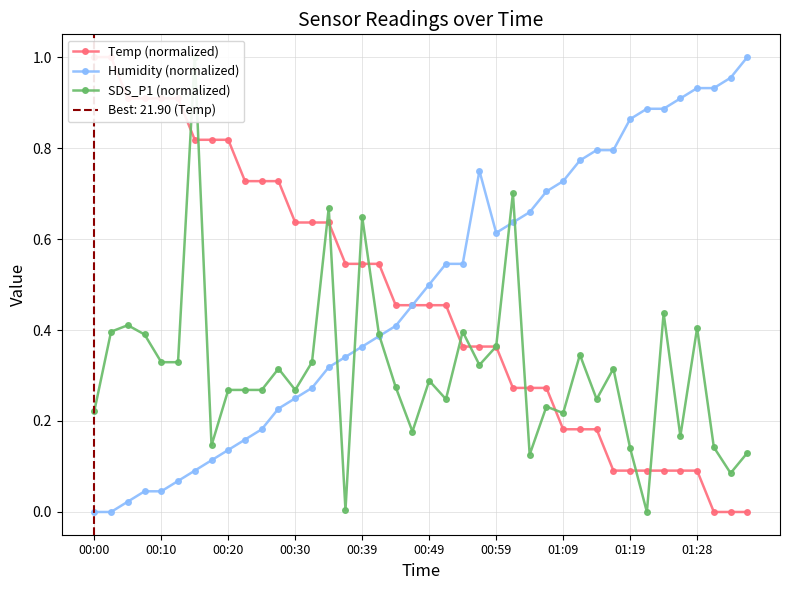

How many values in Temp (normalized) are above zero?

37